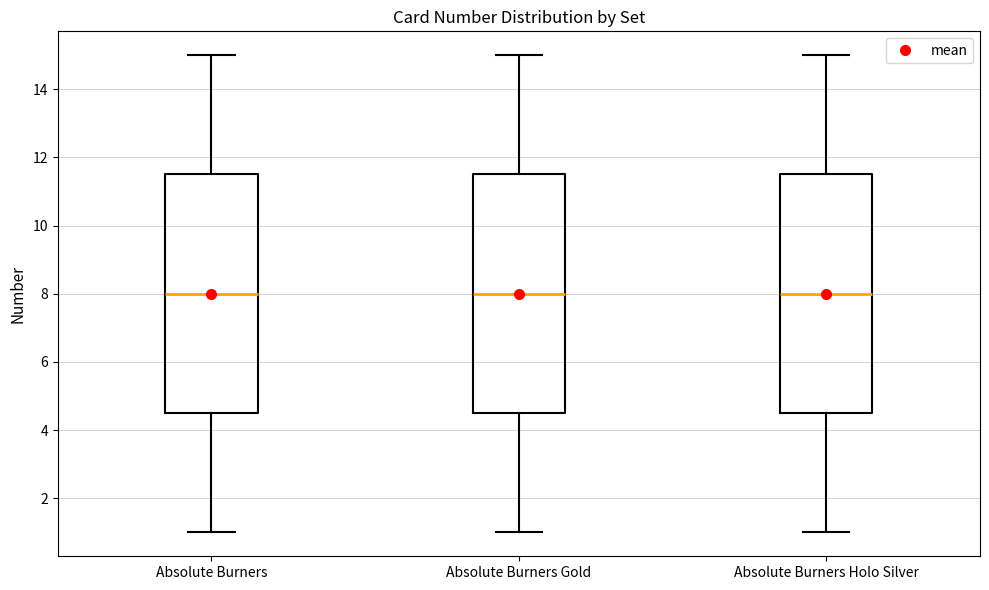

Reading left to right, transcribe this box plot: for each box, give where its median line is, the range the box spans, and where its two whiskers end, as read against the y-axis. The values are not printed on the chart, so give them approximately, as read against the axis.

Absolute Burners: median 8.0, box 4.6 to 11.6, whiskers 1.0 to 15.0
Absolute Burners Gold: median 8.0, box 4.6 to 11.6, whiskers 1.0 to 15.0
Absolute Burners Holo Silver: median 8.0, box 4.6 to 11.6, whiskers 1.0 to 15.0